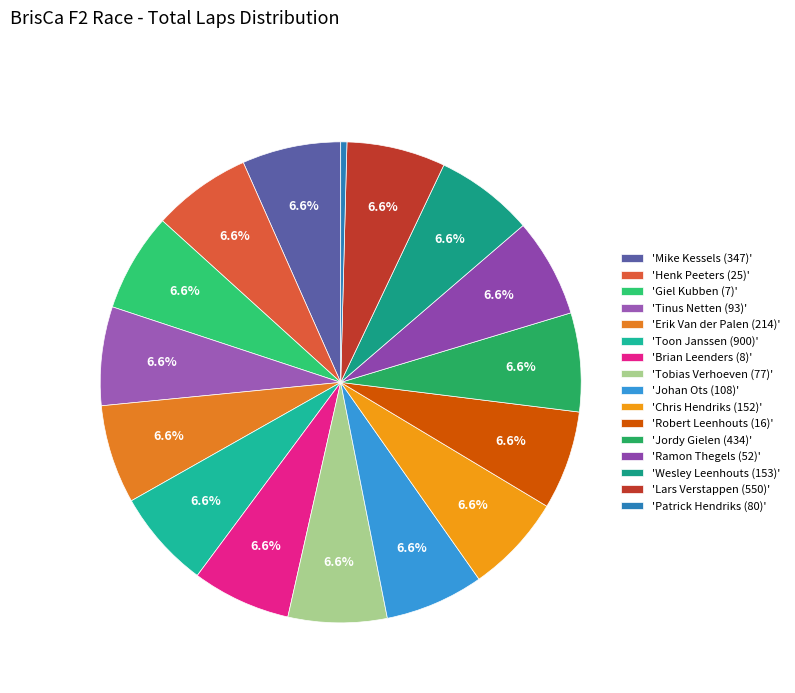

To the nearest percent, what is the average slice percentage?

6%